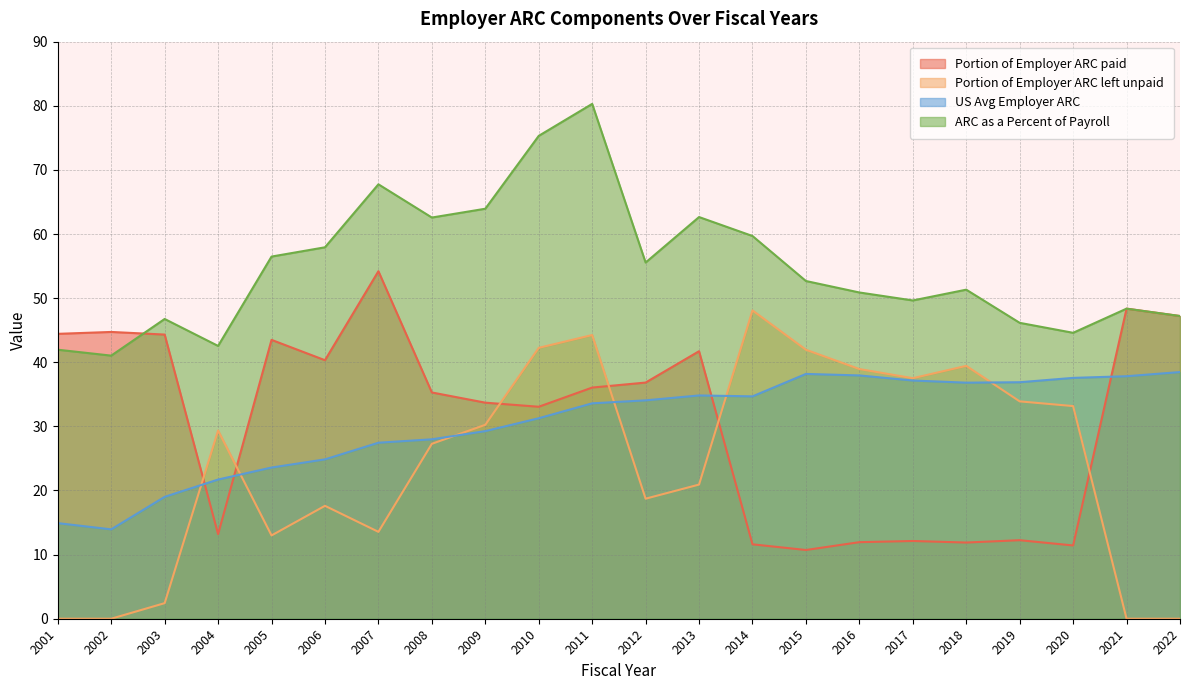

At which category is the sum across all series the highest?

2011